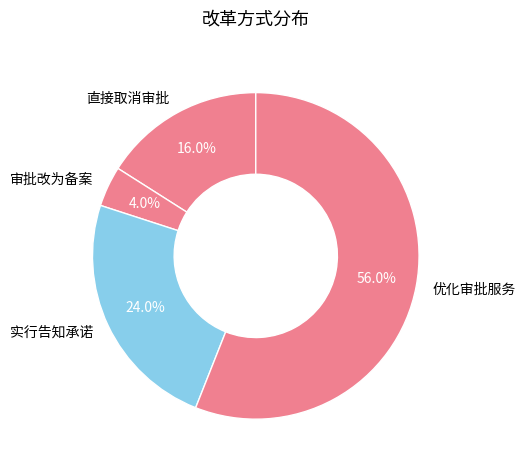

To the nearest percent, what is the combined percentage of 直接取消审批 and 实行告知承诺?

40%